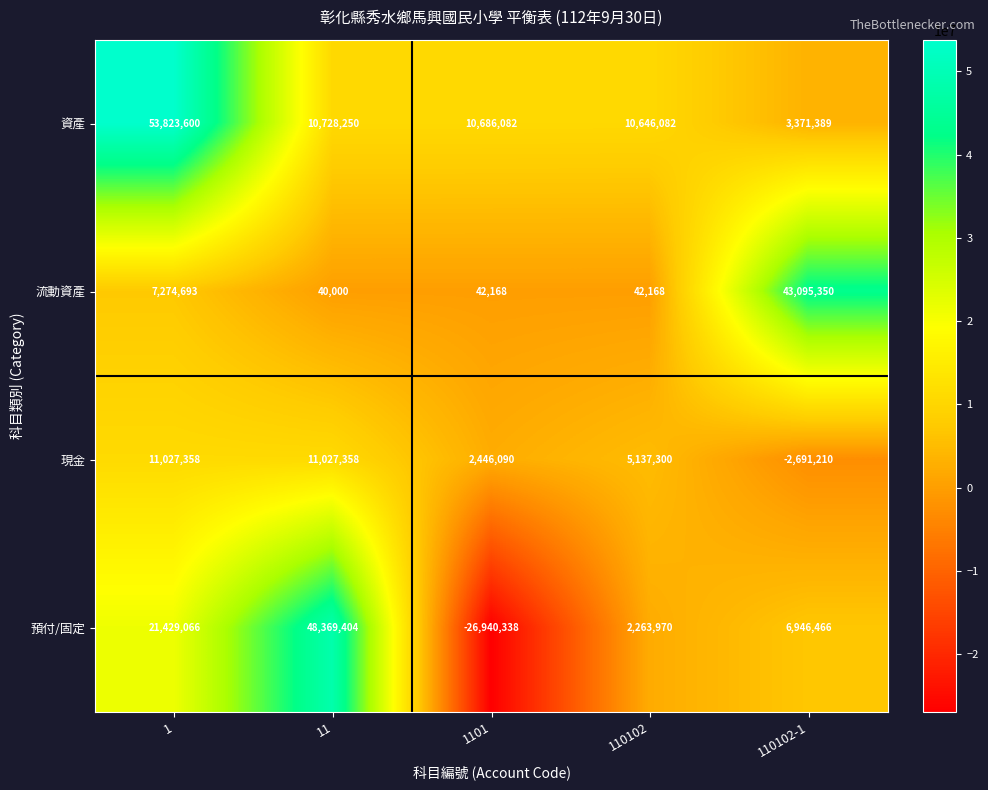

What is the difference between the highest and lowest values at 110102?

10603914